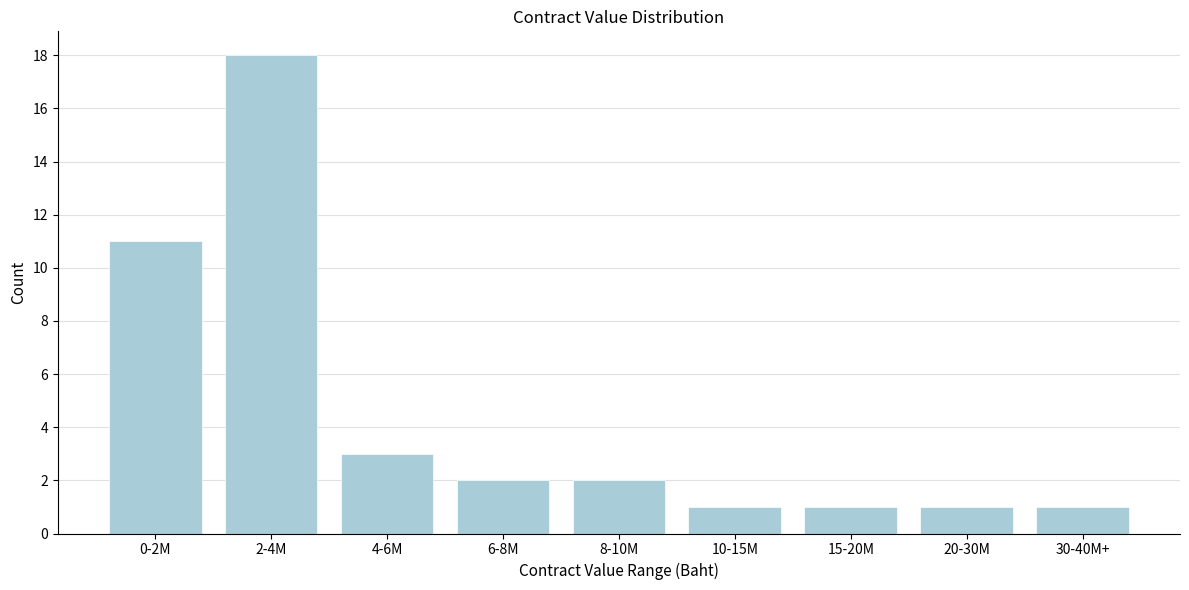

Reading left to right, list all the values displayed in this chart.

11	18	3	2	2	1	1	1	1